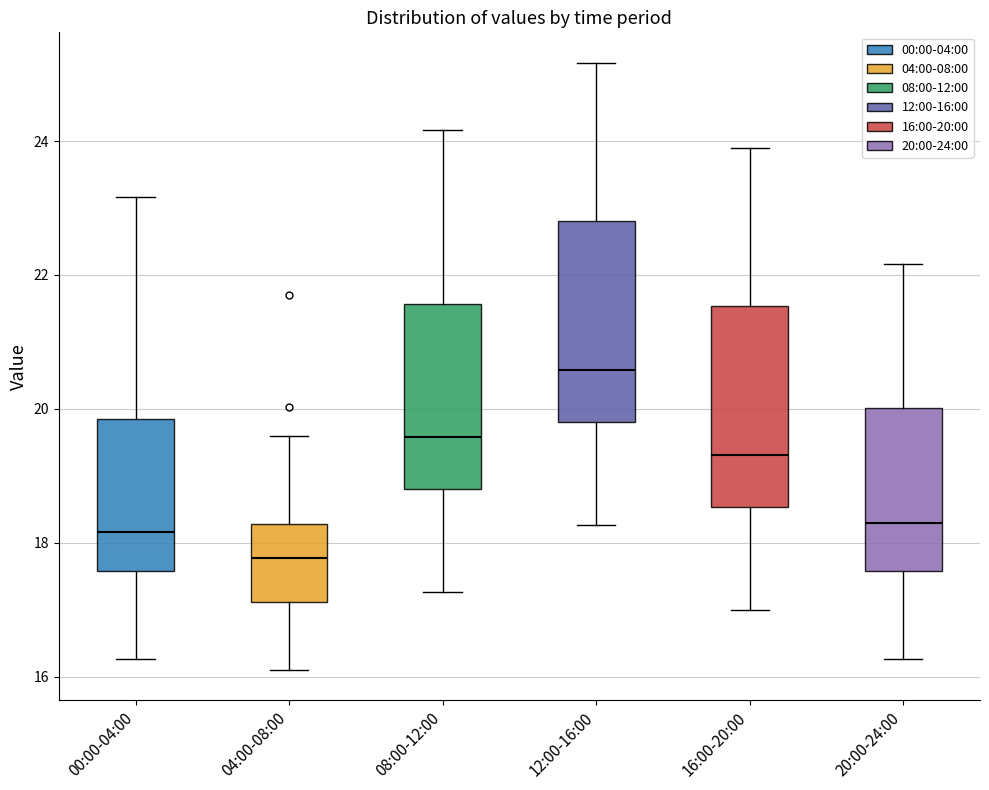

Reading left to right, read every box against the y-axis: the position of its median line, the range the box covers, and the ends of its whiskers. The values are not printed on the chart, so give them approximately, as read against the axis.

00:00-04:00: median 18.2, box 17.6 to 19.8, whiskers 16.2 to 23.2
04:00-08:00: median 17.8, box 17.2 to 18.2, whiskers 16.2 to 19.6
08:00-12:00: median 19.6, box 18.8 to 21.6, whiskers 17.2 to 24.2
12:00-16:00: median 20.6, box 19.8 to 22.8, whiskers 18.2 to 25.2
16:00-20:00: median 19.4, box 18.6 to 21.6, whiskers 17.0 to 24.0
20:00-24:00: median 18.4, box 17.6 to 20.0, whiskers 16.2 to 22.2